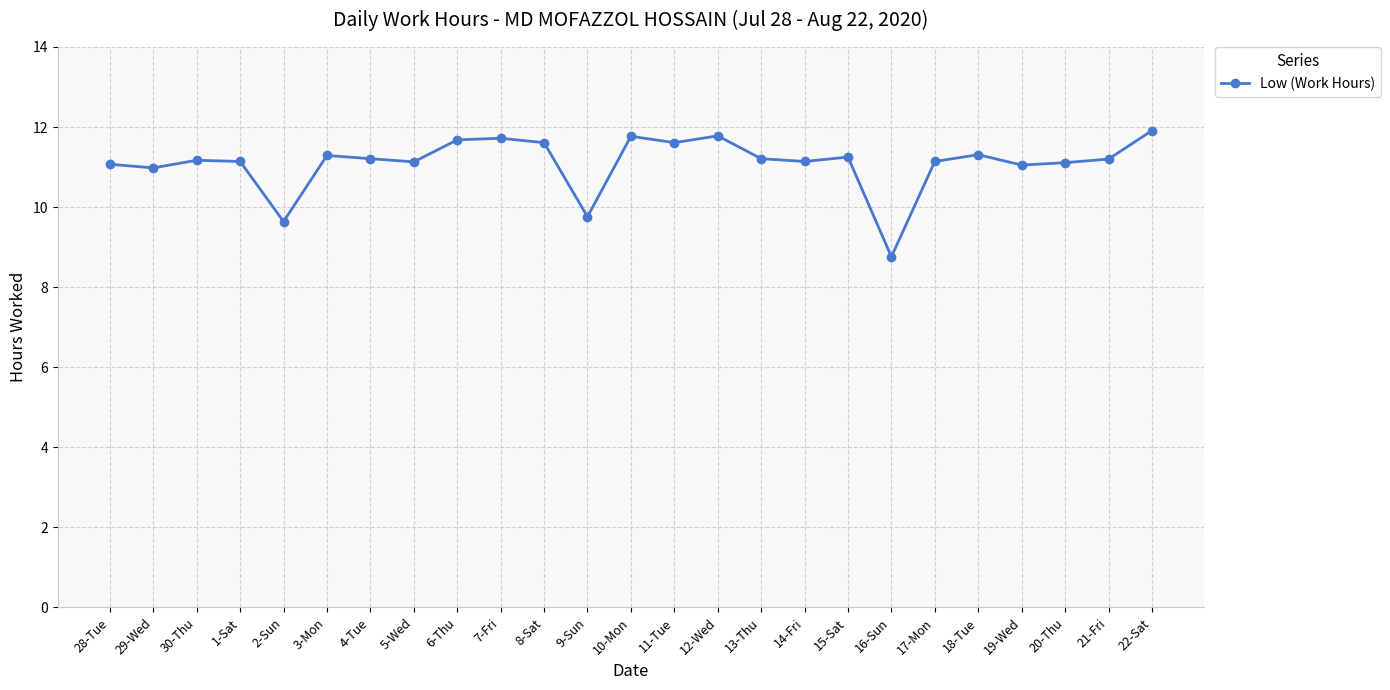

True or false: there are more than 0 points higher than both neighbors.

True